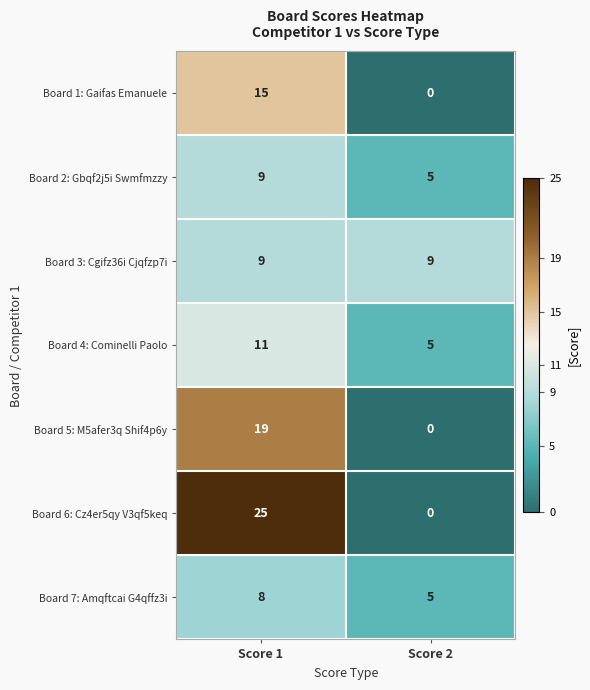

What is the total value across all series at Score 2?

24